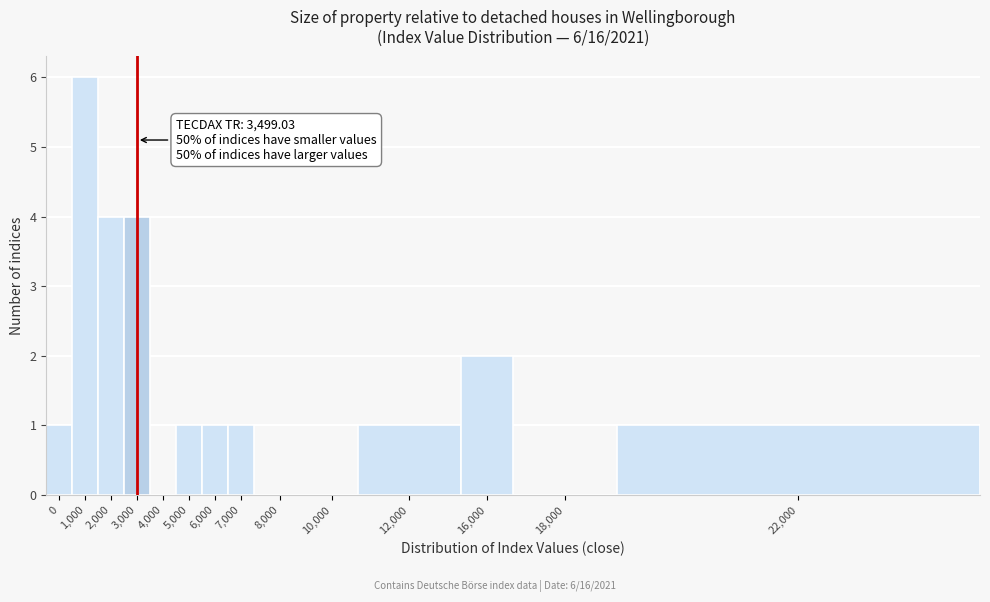

Reading right to left, what are all the values shown in this chart?

22,000=1	18,000=0	16,000=2	12,000=1	10,000=0	8,000=0	7,000=1	6,000=1	5,000=1	4,000=0	3,000=4	2,000=4	1,000=6	0=1